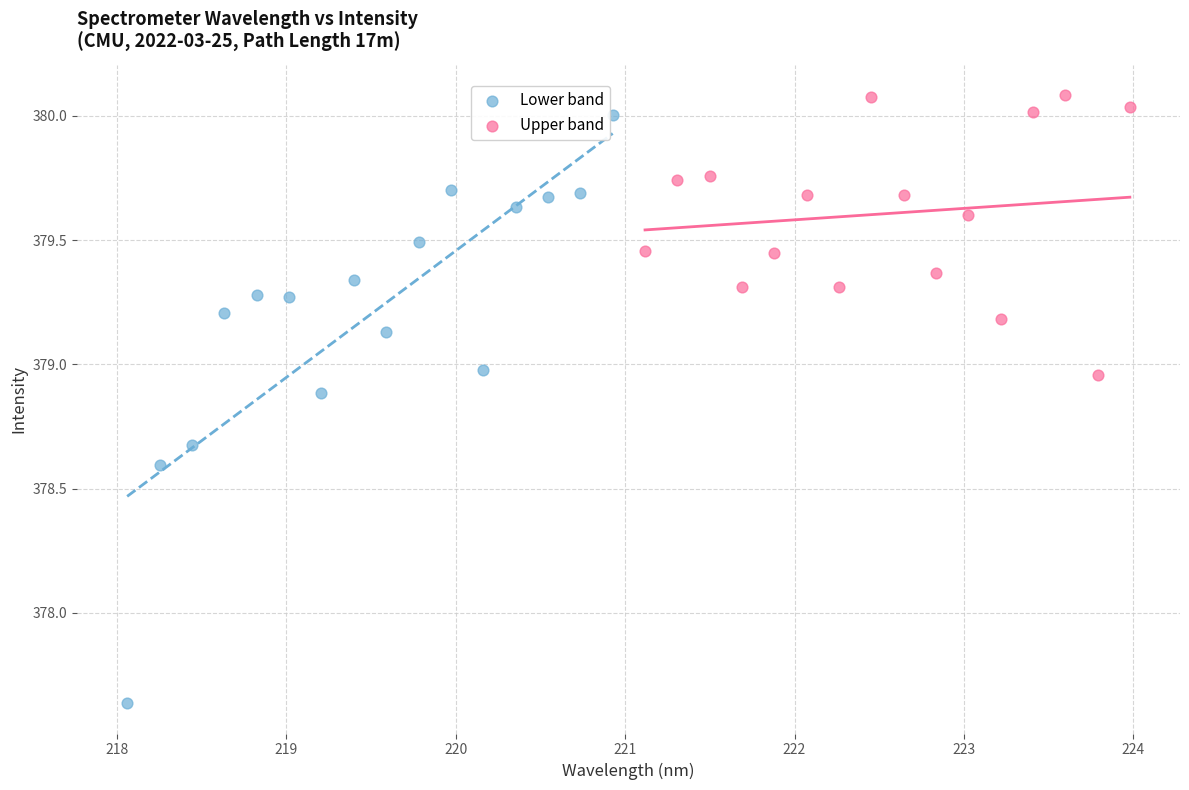

Which series contains the lowest Y value?

Lower band